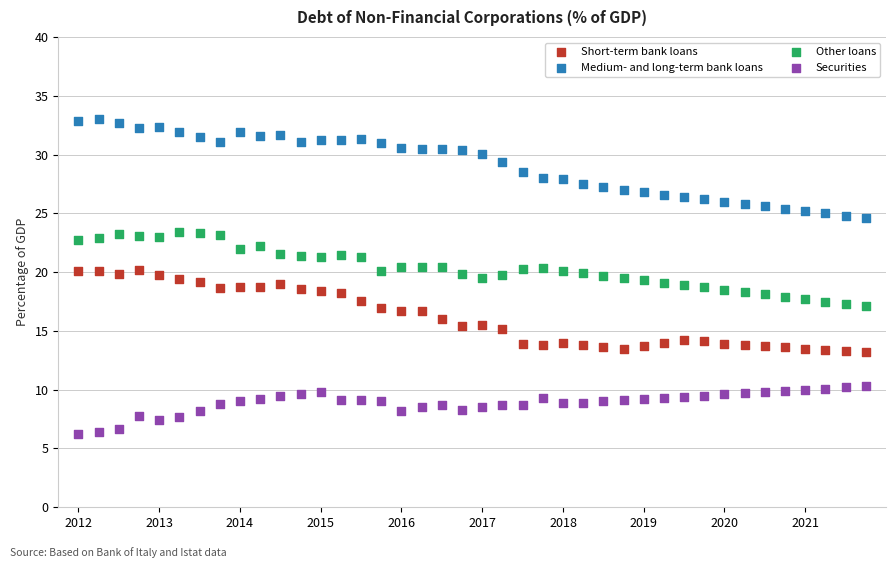

Across all data points, what is the range of Y values (max minus min)?

26.8